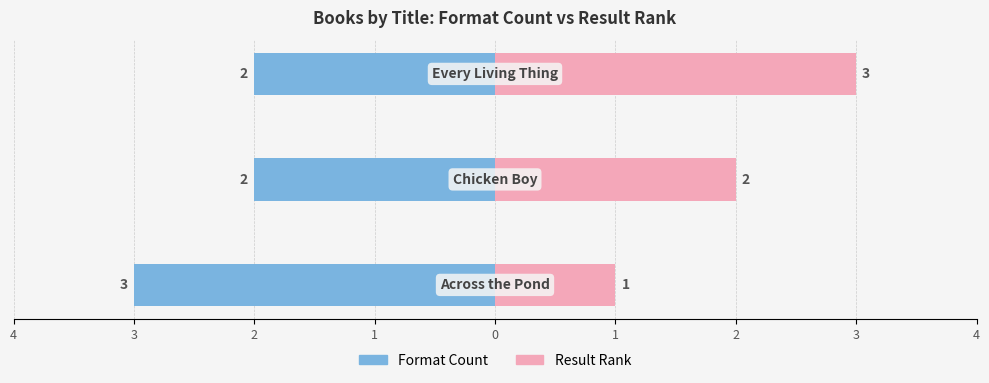

What value does the Format Count series have at 2?

-2